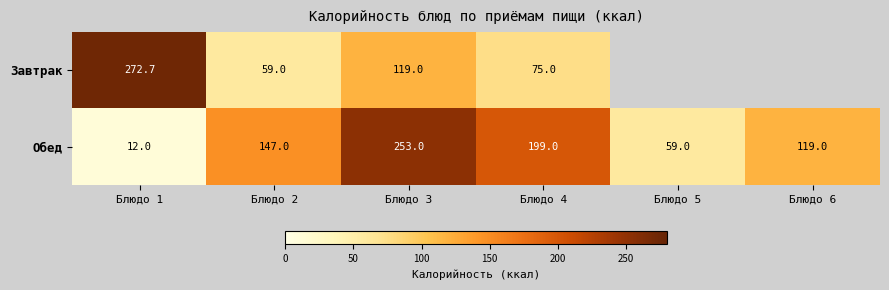

True or false: Обед has a value of 28.9 at Блюдо 5.

False